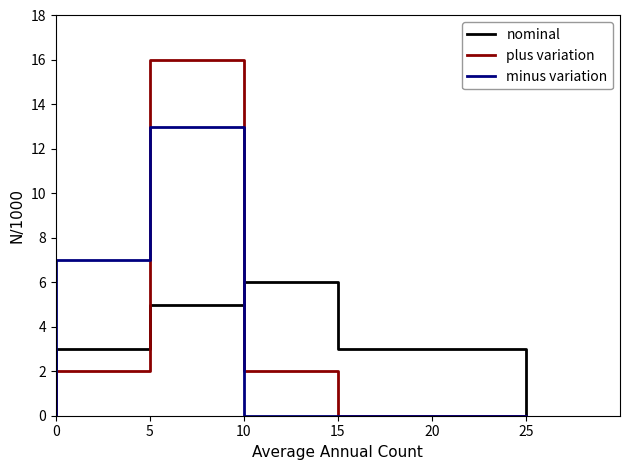

Reading right to left, what are all the values shown in this chart?

nominal: 0	3	3	3	3	6	6	5	5	3	3	0
plus variation: 0	0	0	0	0	2	2	16	16	2	2	0
minus variation: 0	0	0	0	0	0	0	13	13	7	7	0